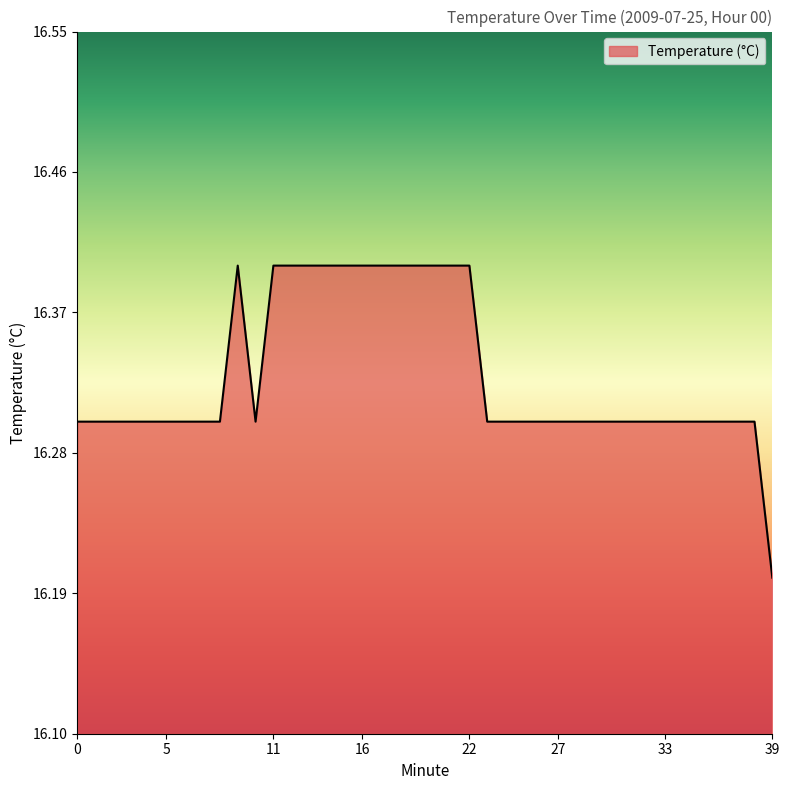

How many lines are shown in the chart?

1